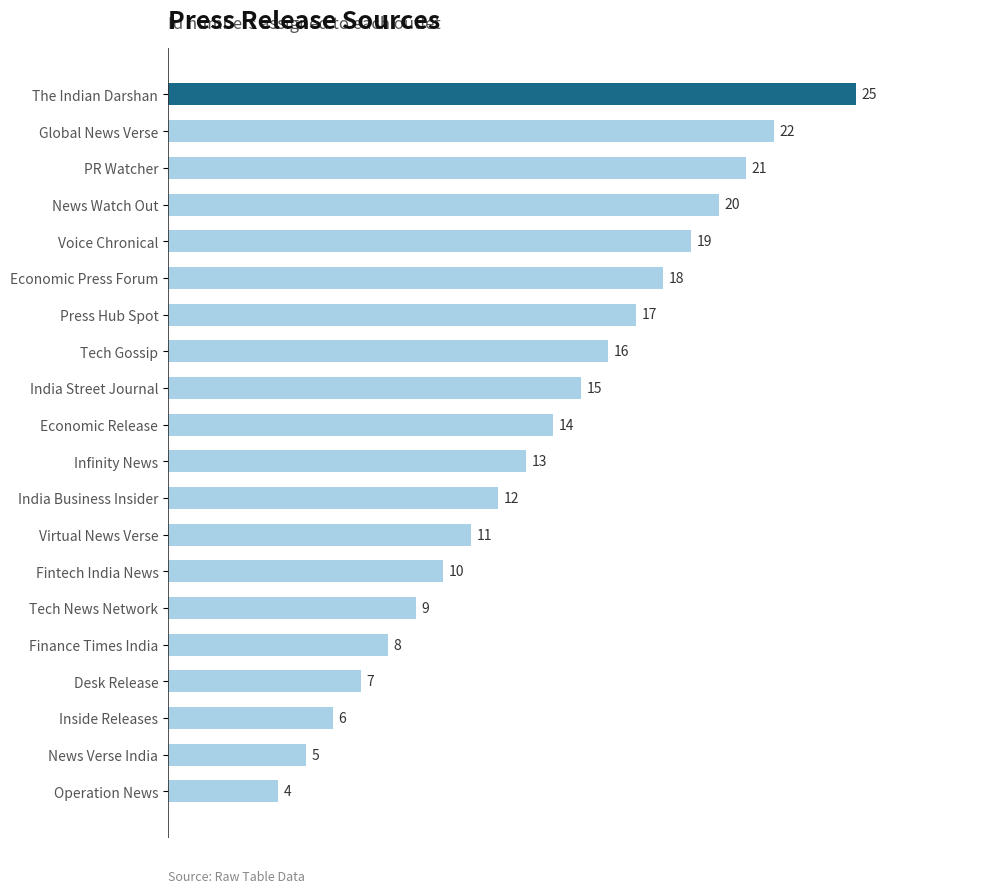

How many data points are less than 14?

10